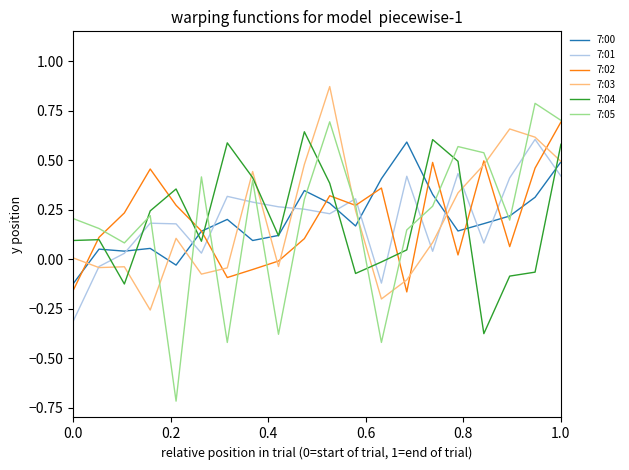

What is the maximum value for 7:05?

0.8